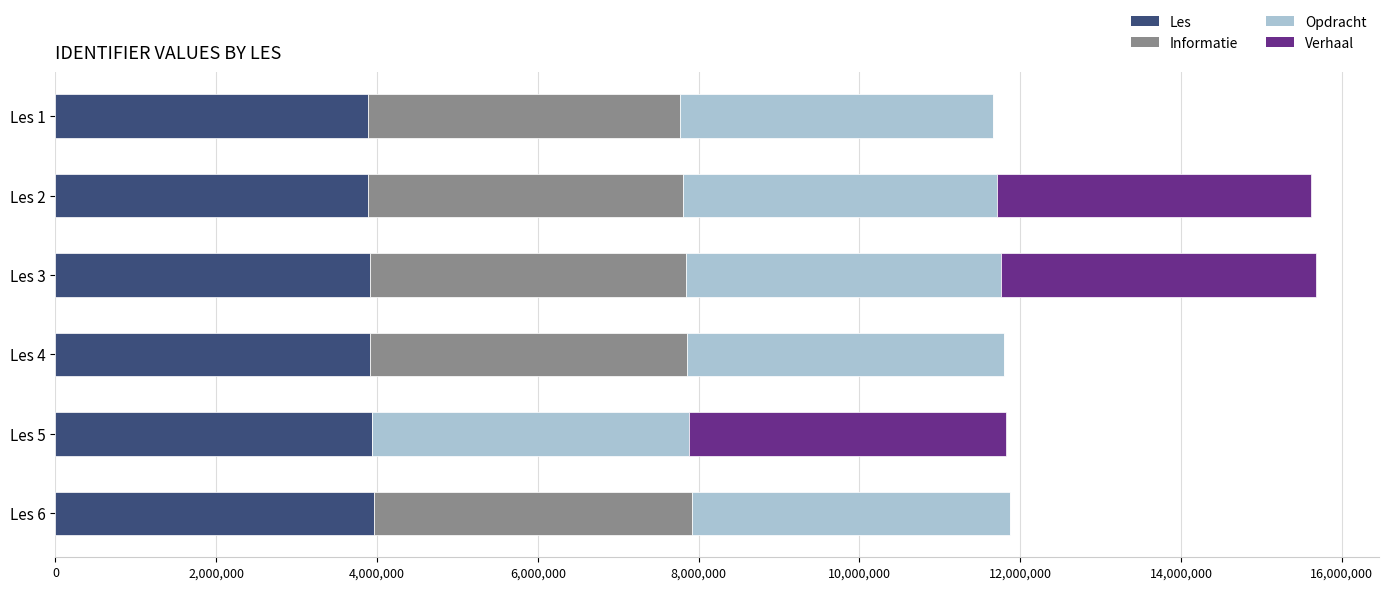

What is the highest value of the Les series?

3958590